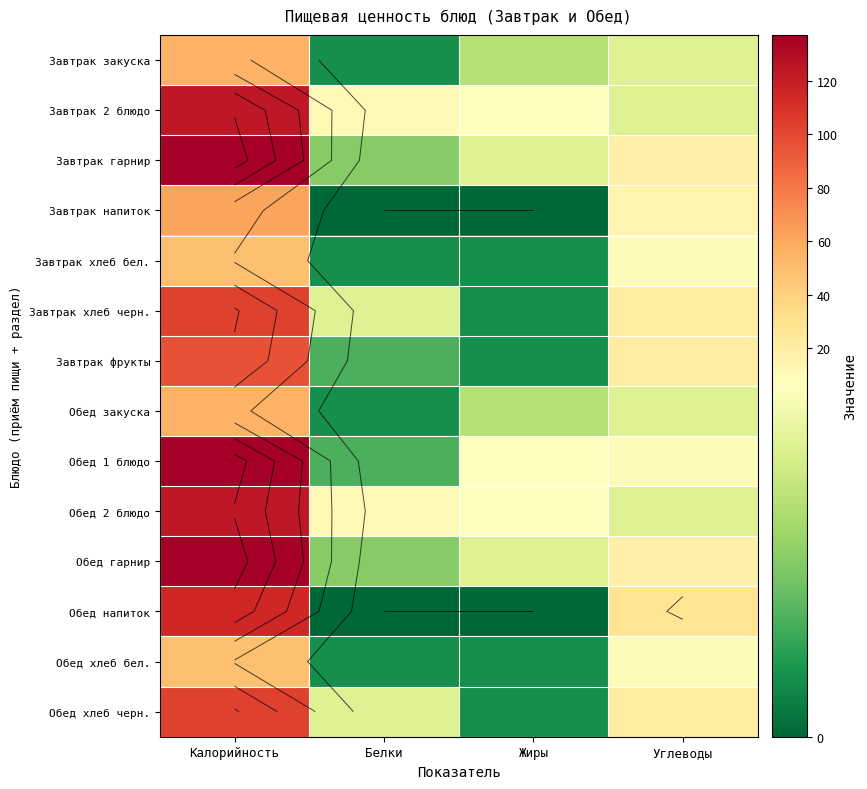

Read the Обед закуска value at Белки.

1